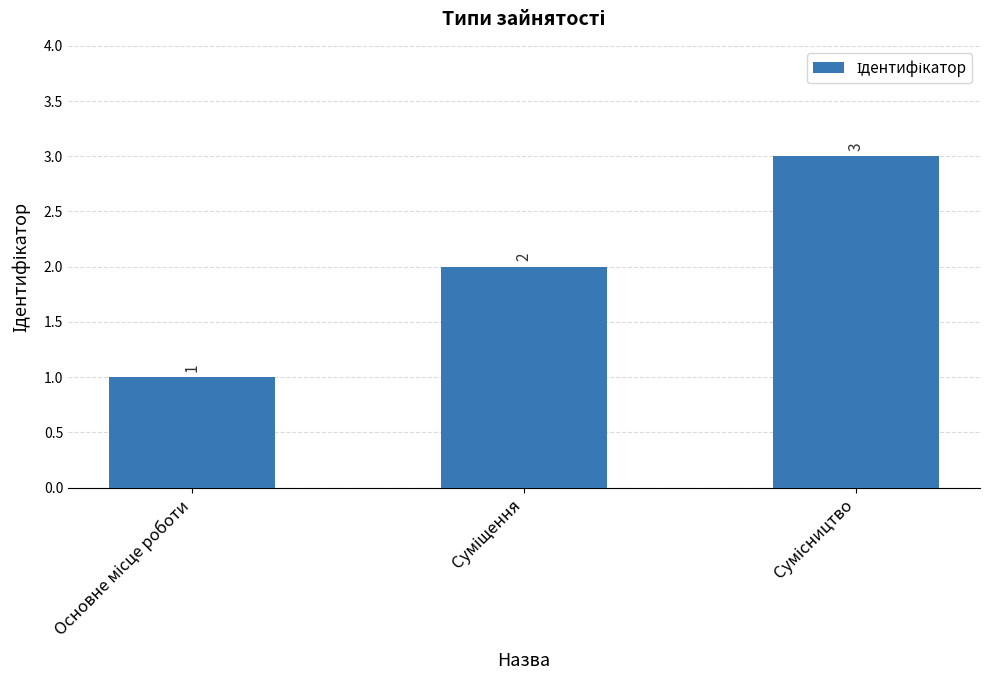

What is the sum of all values?

6